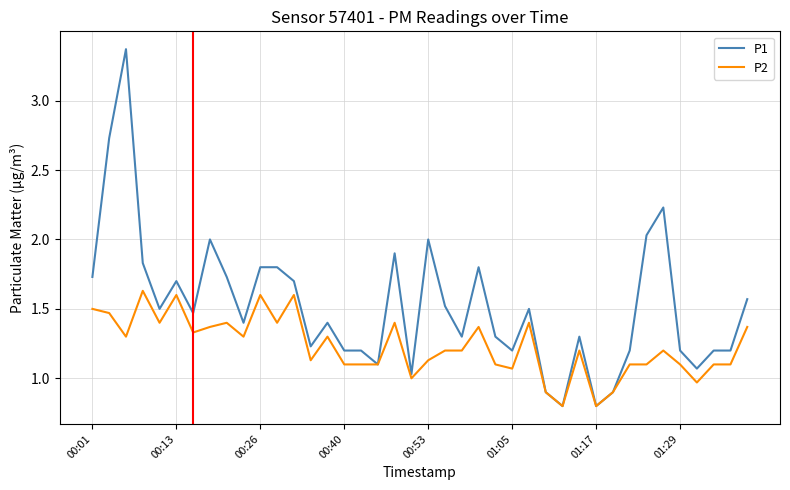

What is the lowest value of the P2 series?

0.8